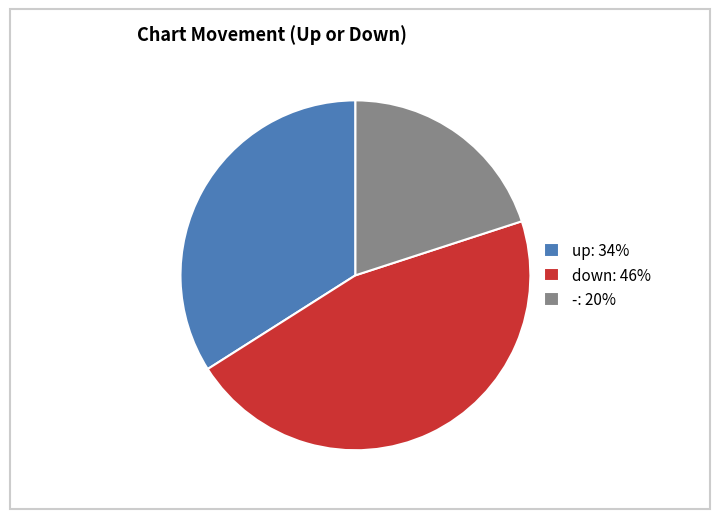

Does any single category account for the majority?

No